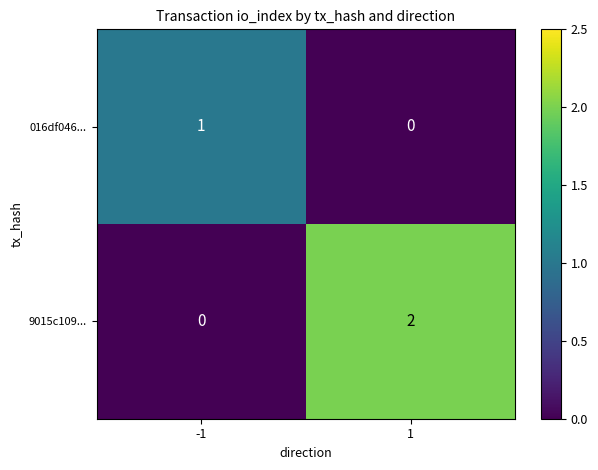

Reading left to right, extract all data points from this chart.

016df046...: -1=1	1=0
9015c109...: -1=0	1=2